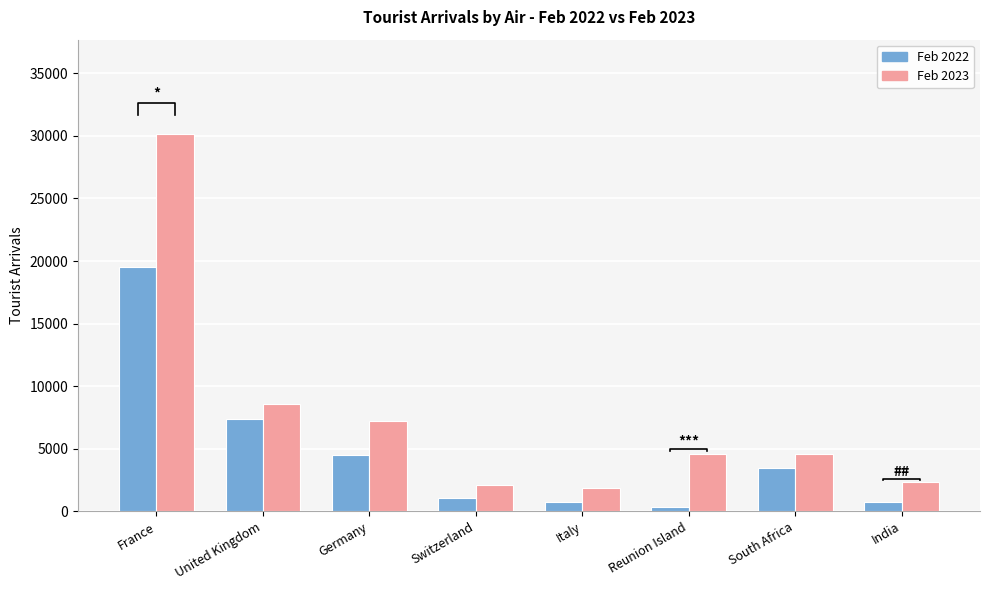

What is the label of the 1st bar from the left?

France